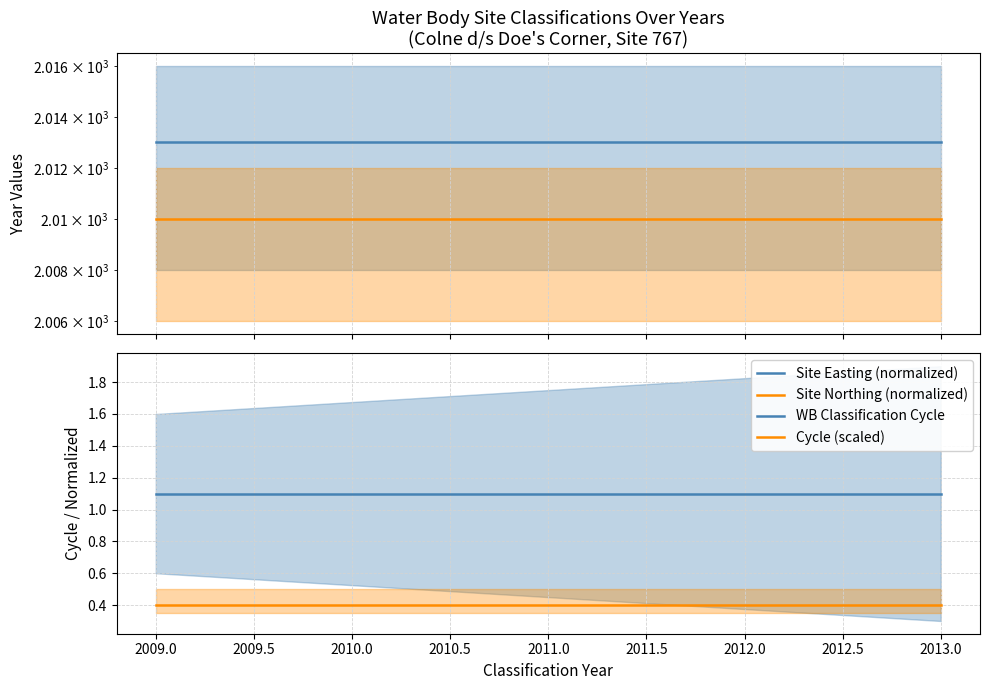

What is the highest value of the Site Easting (normalized) series?

2013.0